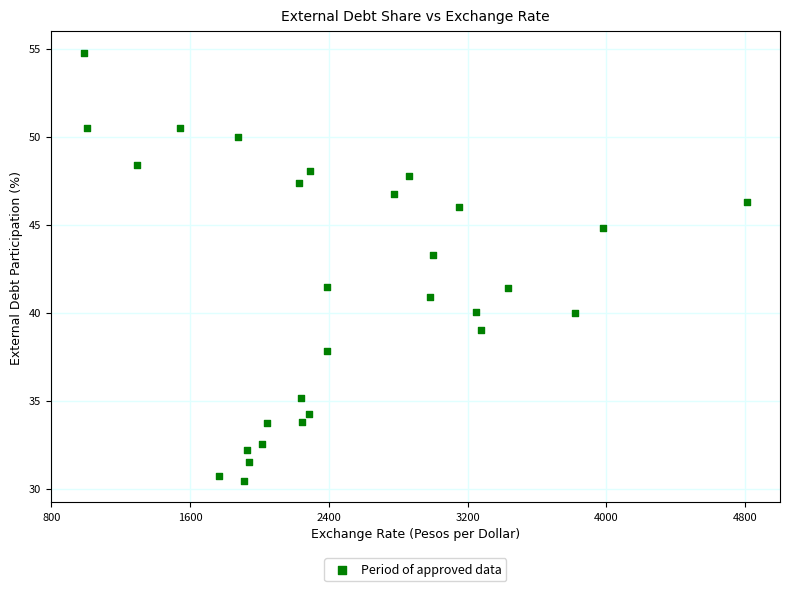

What is the range of X values (max minus min)?

3822.5